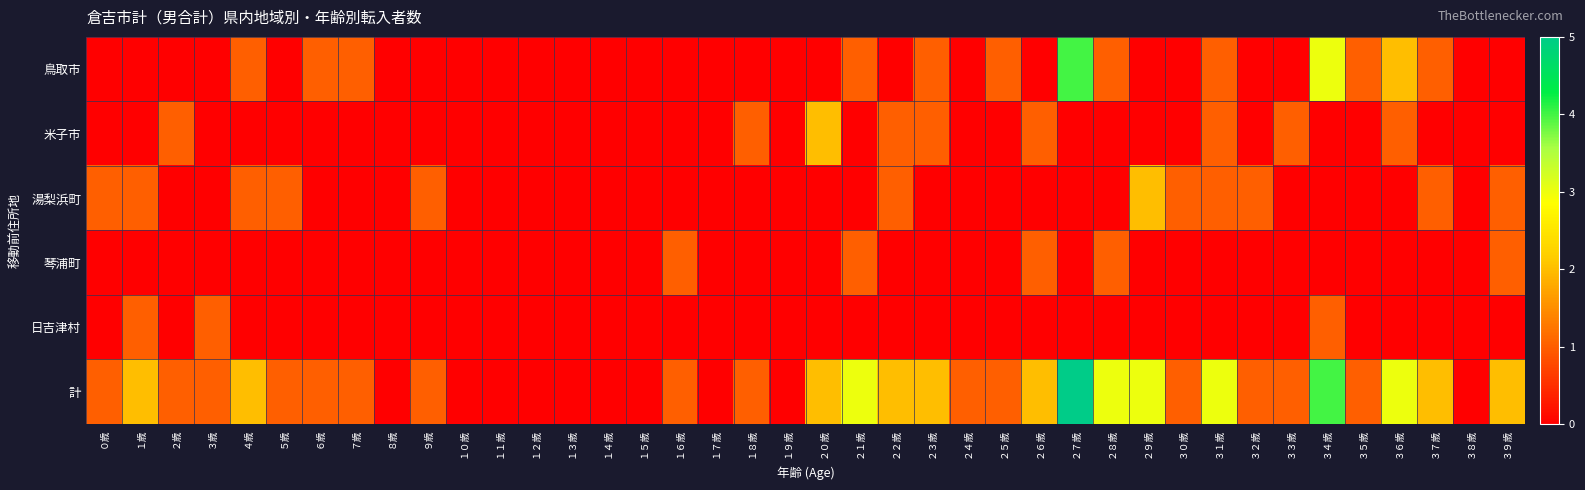

Reading left to right, extract all data points from this chart.

鳥取市: ０歳=0	１歳=0	２歳=0	３歳=0	４歳=1	５歳=0	６歳=1	７歳=1	８歳=0	９歳=0	１０歳=0	１１歳=0	１２歳=0	１３歳=0	１４歳=0	１５歳=0	１６歳=0	１７歳=0	１８歳=0	１９歳=0	２０歳=0	２１歳=1	２２歳=0	２３歳=1	２４歳=0	２５歳=1	２６歳=0	２７歳=4	２８歳=1	２９歳=0	３０歳=0	３１歳=1	３２歳=0	３３歳=0	３４歳=3	３５歳=1	３６歳=2	３７歳=1	３８歳=0	３９歳=0
米子市: ０歳=0	１歳=0	２歳=1	３歳=0	４歳=0	５歳=0	６歳=0	７歳=0	８歳=0	９歳=0	１０歳=0	１１歳=0	１２歳=0	１３歳=0	１４歳=0	１５歳=0	１６歳=0	１７歳=0	１８歳=1	１９歳=0	２０歳=2	２１歳=0	２２歳=1	２３歳=1	２４歳=0	２５歳=0	２６歳=1	２７歳=0	２８歳=0	２９歳=0	３０歳=0	３１歳=1	３２歳=0	３３歳=1	３４歳=0	３５歳=0	３６歳=1	３７歳=0	３８歳=0	３９歳=0
湯梨浜町: ０歳=1	１歳=1	２歳=0	３歳=0	４歳=1	５歳=1	６歳=0	７歳=0	８歳=0	９歳=1	１０歳=0	１１歳=0	１２歳=0	１３歳=0	１４歳=0	１５歳=0	１６歳=0	１７歳=0	１８歳=0	１９歳=0	２０歳=0	２１歳=0	２２歳=1	２３歳=0	２４歳=0	２５歳=0	２６歳=0	２７歳=0	２８歳=0	２９歳=2	３０歳=1	３１歳=1	３２歳=1	３３歳=0	３４歳=0	３５歳=0	３６歳=0	３７歳=1	３８歳=0	３９歳=1
琴浦町: ０歳=0	１歳=0	２歳=0	３歳=0	４歳=0	５歳=0	６歳=0	７歳=0	８歳=0	９歳=0	１０歳=0	１１歳=0	１２歳=0	１３歳=0	１４歳=0	１５歳=0	１６歳=1	１７歳=0	１８歳=0	１９歳=0	２０歳=0	２１歳=1	２２歳=0	２３歳=0	２４歳=0	２５歳=0	２６歳=1	２７歳=0	２８歳=1	２９歳=0	３０歳=0	３１歳=0	３２歳=0	３３歳=0	３４歳=0	３５歳=0	３６歳=0	３７歳=0	３８歳=0	３９歳=1
日吉津村: ０歳=0	１歳=1	２歳=0	３歳=1	４歳=0	５歳=0	６歳=0	７歳=0	８歳=0	９歳=0	１０歳=0	１１歳=0	１２歳=0	１３歳=0	１４歳=0	１５歳=0	１６歳=0	１７歳=0	１８歳=0	１９歳=0	２０歳=0	２１歳=0	２２歳=0	２３歳=0	２４歳=0	２５歳=0	２６歳=0	２７歳=0	２８歳=0	２９歳=0	３０歳=0	３１歳=0	３２歳=0	３３歳=0	３４歳=1	３５歳=0	３６歳=0	３７歳=0	３８歳=0	３９歳=0
計: ０歳=1	１歳=2	２歳=1	３歳=1	４歳=2	５歳=1	６歳=1	７歳=1	８歳=0	９歳=1	１０歳=0	１１歳=0	１２歳=0	１３歳=0	１４歳=0	１５歳=0	１６歳=1	１７歳=0	１８歳=1	１９歳=0	２０歳=2	２１歳=3	２２歳=2	２３歳=2	２４歳=1	２５歳=1	２６歳=2	２７歳=5	２８歳=3	２９歳=3	３０歳=1	３１歳=3	３２歳=1	３３歳=1	３４歳=4	３５歳=1	３６歳=3	３７歳=2	３８歳=0	３９歳=2